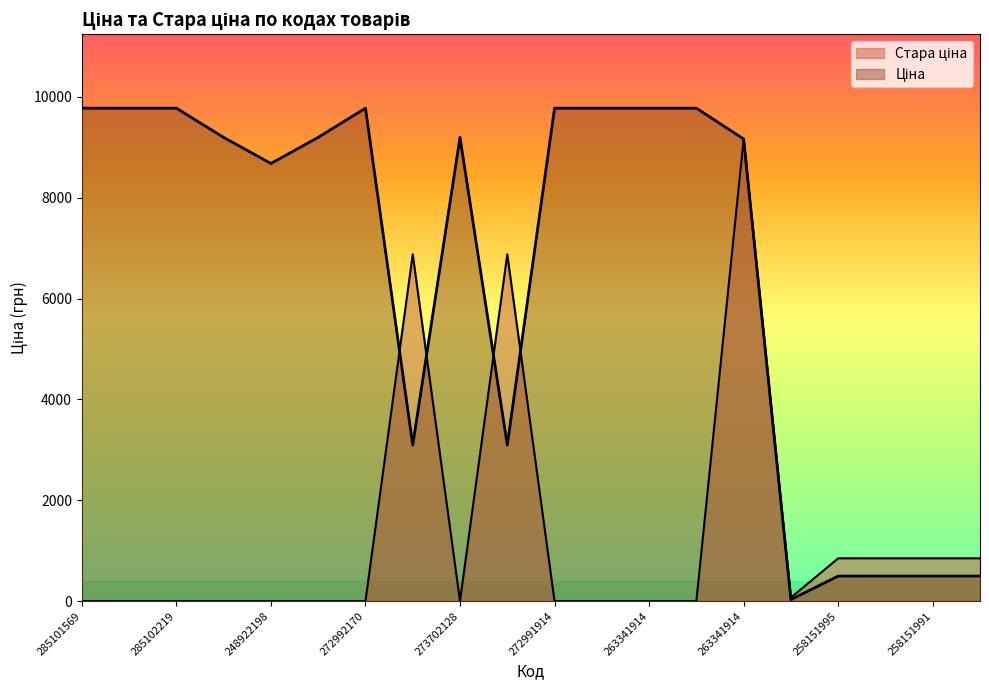

True or false: Ціна and Стара ціна cross at least once.

True